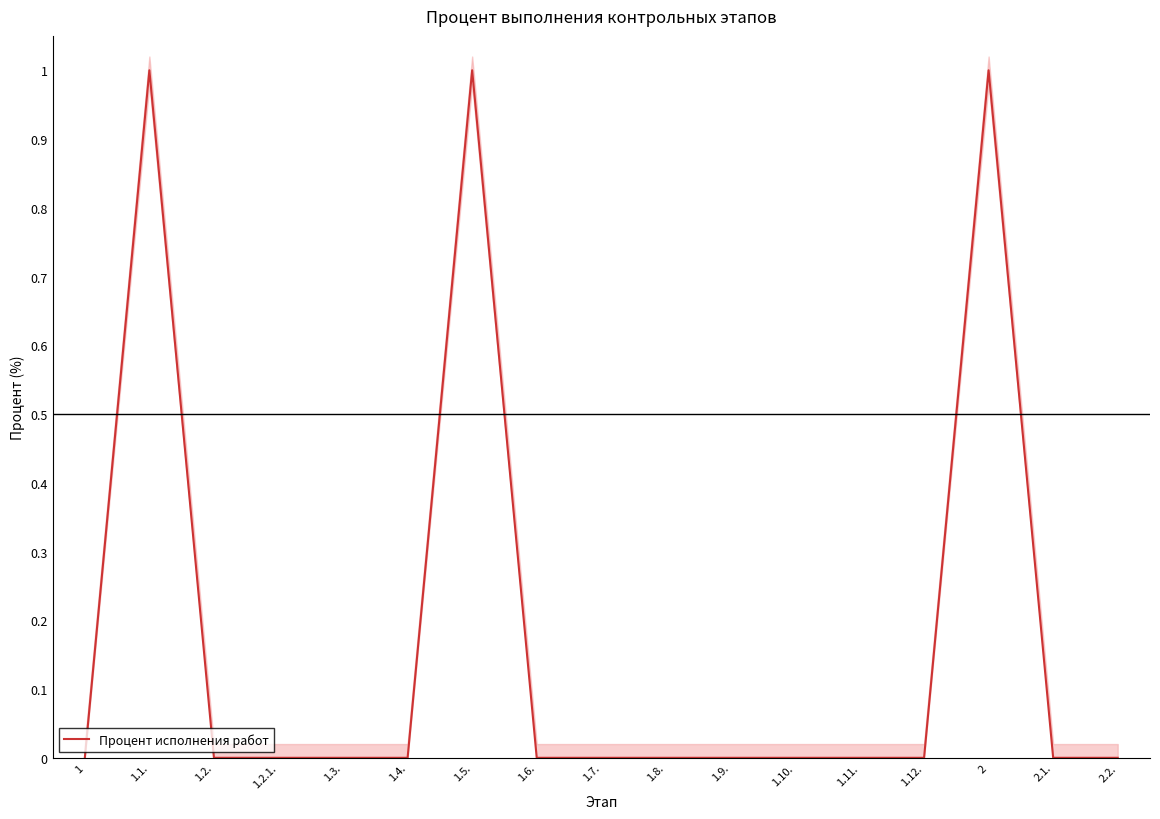

True or false: the data has more than 1 interior local peaks.

True